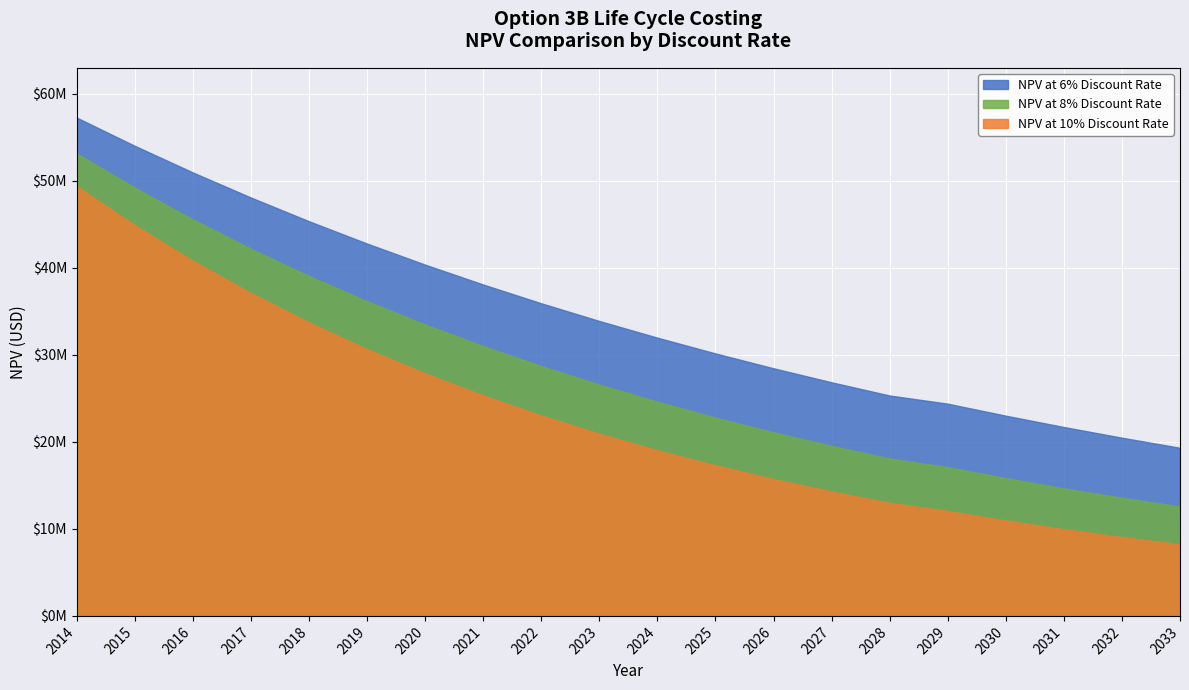

Rank the series at 2023 from highest to lowest value.

NPV at 6% Discount Rate, NPV at 8% Discount Rate, NPV at 10% Discount Rate